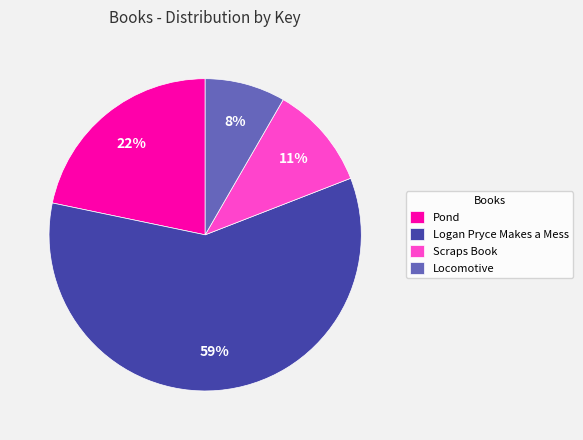

Which category has the smallest portion of the pie?

Locomotive